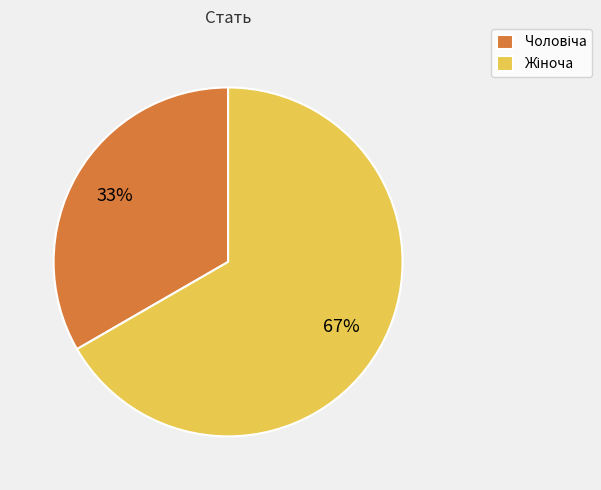

Is there a majority slice in this chart?

Yes